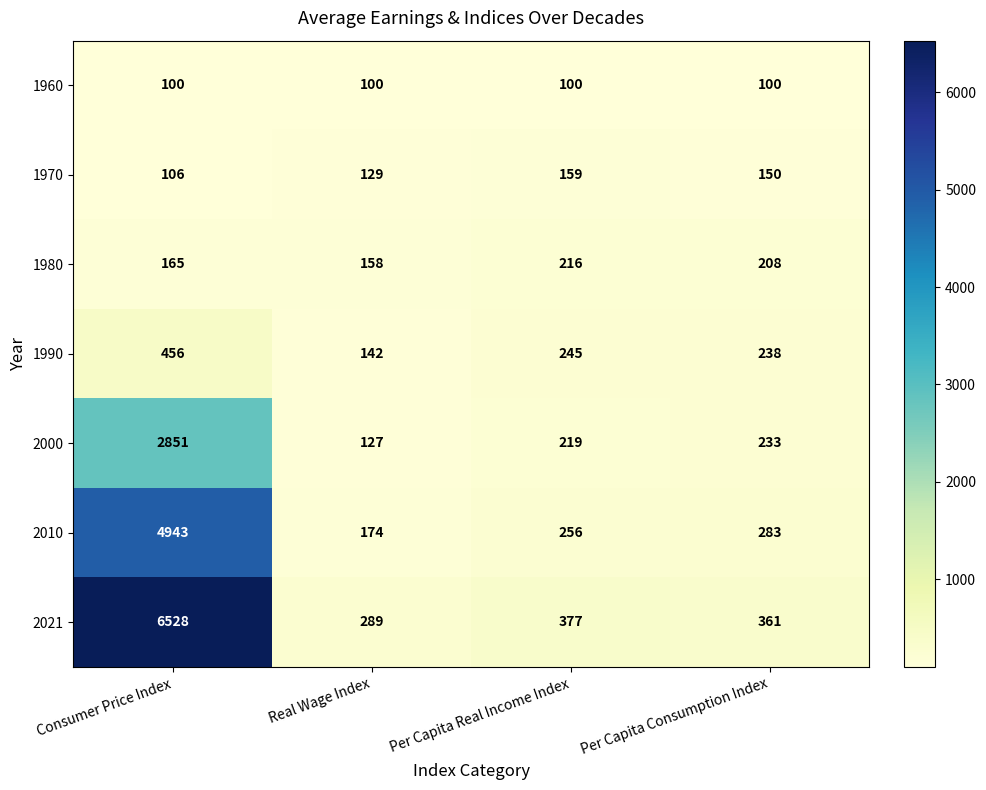

Reading right to left, extract all data points from this chart.

1960: Per Capita Consumption Index=100	Per Capita Real Income Index=100	Real Wage Index=100	Consumer Price Index=100
1970: Per Capita Consumption Index=150	Per Capita Real Income Index=159	Real Wage Index=129	Consumer Price Index=106
1980: Per Capita Consumption Index=208	Per Capita Real Income Index=216	Real Wage Index=158	Consumer Price Index=165
1990: Per Capita Consumption Index=238	Per Capita Real Income Index=245	Real Wage Index=142	Consumer Price Index=456
2000: Per Capita Consumption Index=233	Per Capita Real Income Index=219	Real Wage Index=127	Consumer Price Index=2851
2010: Per Capita Consumption Index=283	Per Capita Real Income Index=256	Real Wage Index=174	Consumer Price Index=4943
2021: Per Capita Consumption Index=361	Per Capita Real Income Index=377	Real Wage Index=289	Consumer Price Index=6528